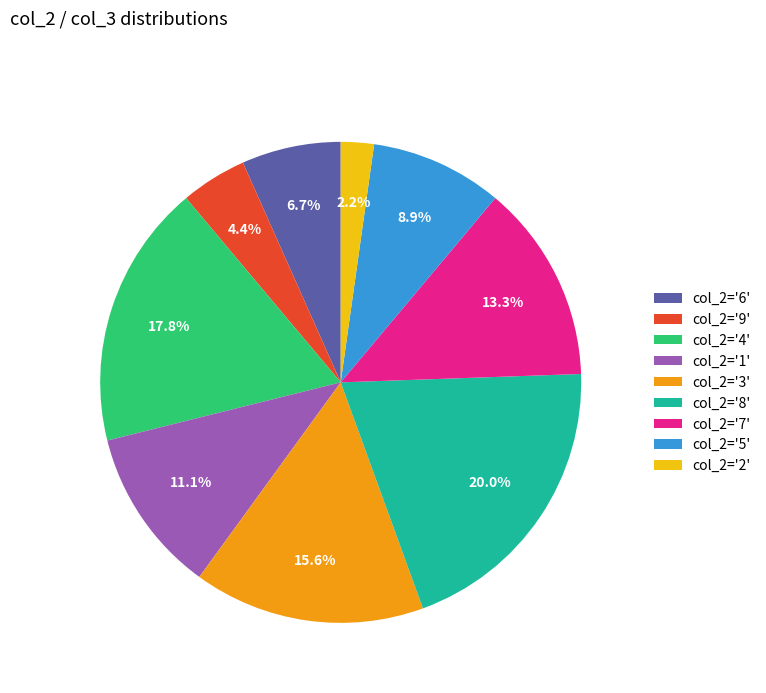

To the nearest percent, what is the difference between the largest and smallest slice percentages?

18%